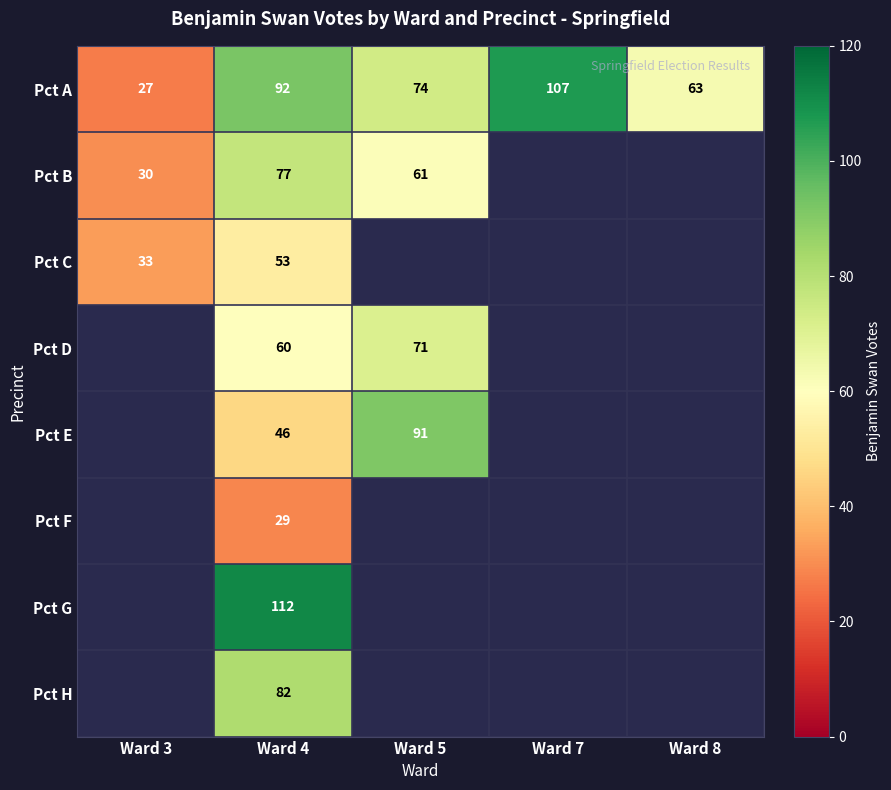

Is it true that Pct C equals 53 at Ward 4?

True